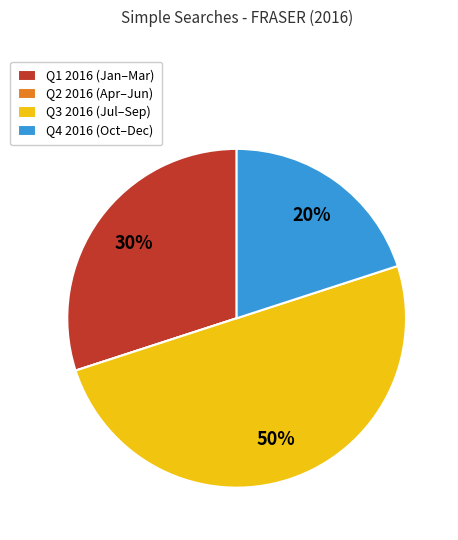

Which slice is the largest?

Q3 2016 (Jul–Sep)